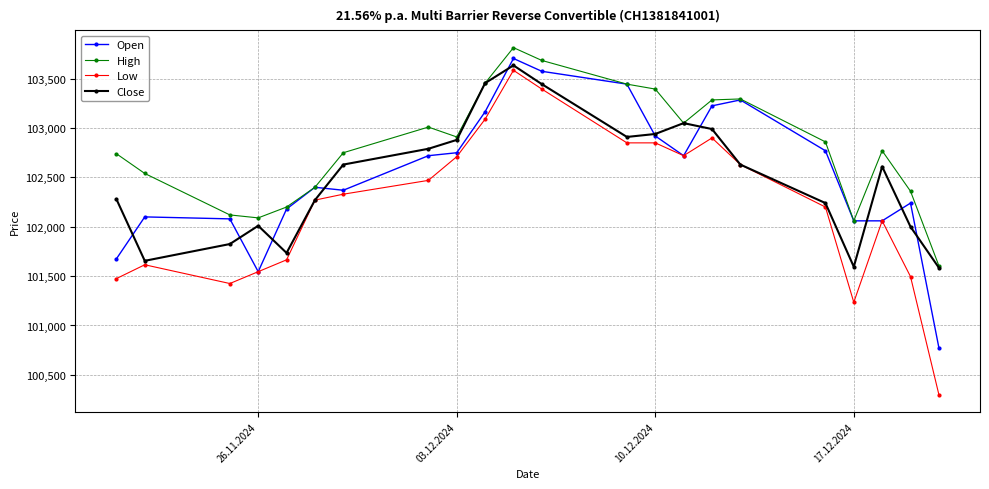

What is the minimum value shown in the chart?

100300